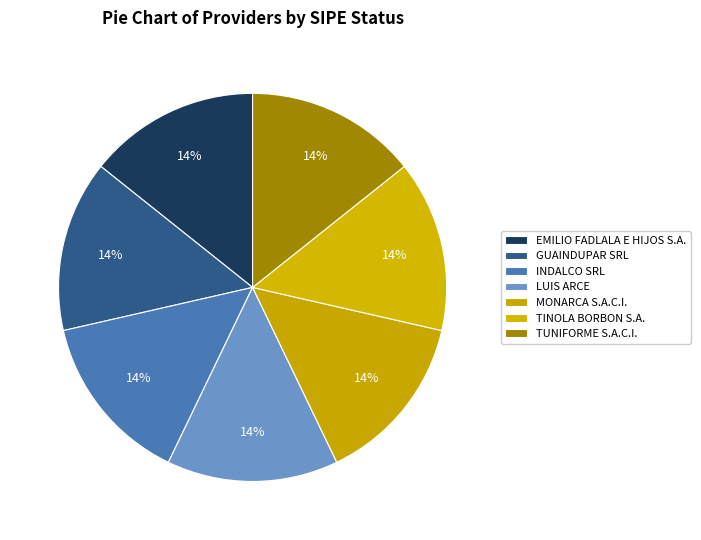

Is it true that INDALCO SRL is 14% of the pie?

True